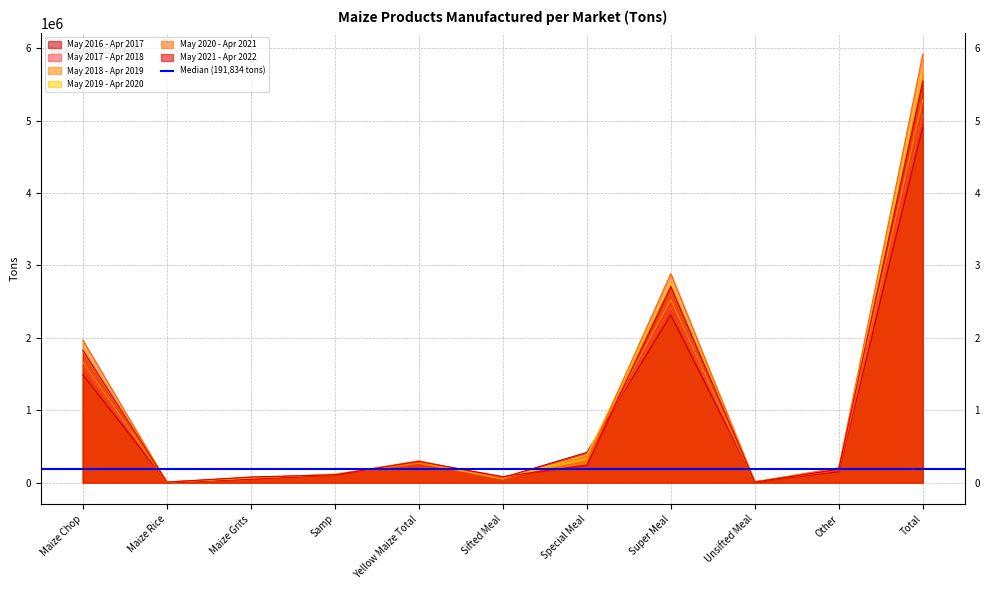

How many distinct data groups are displayed?

6